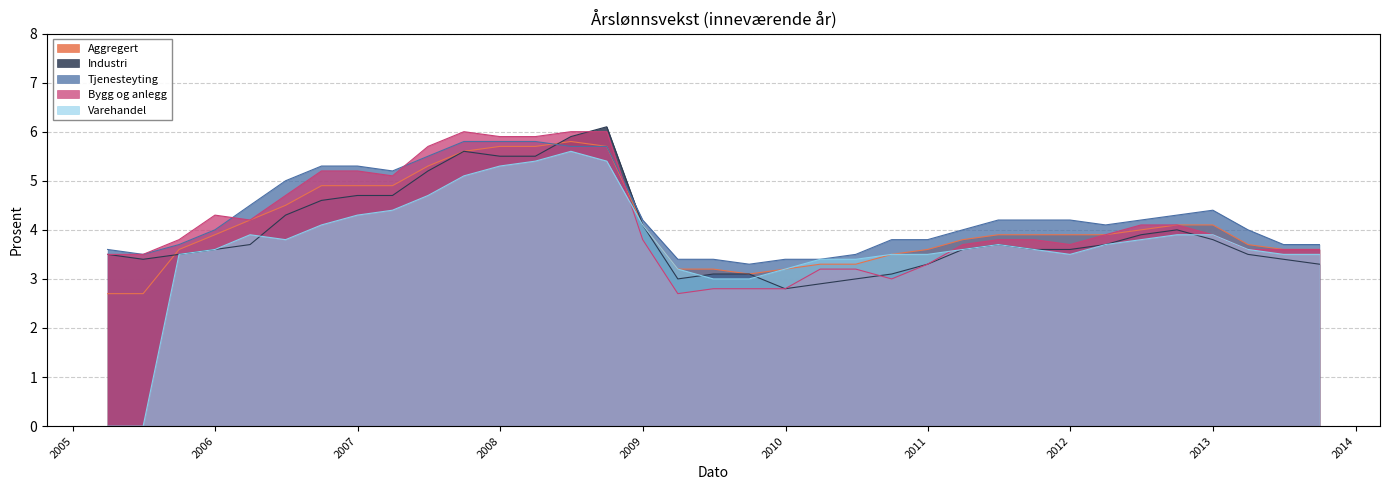

Rank the series by their maximum value, from lowest to highest.

Varehandel, Aggregert, Tjenesteyting, Bygg og anlegg, Industri